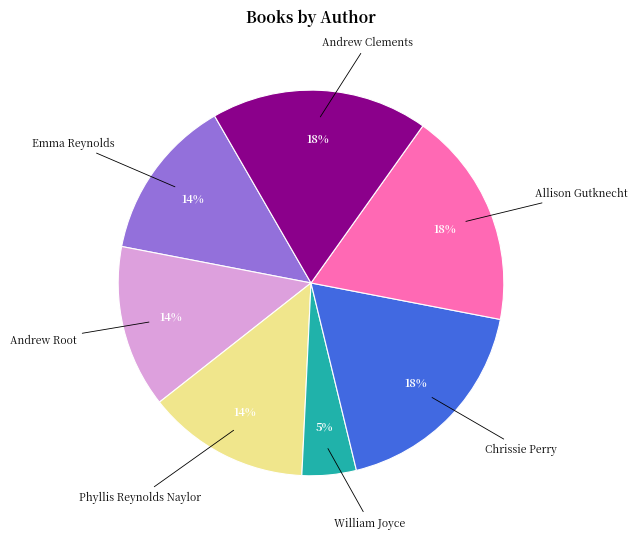

To the nearest percent, what is the average slice percentage?

14%